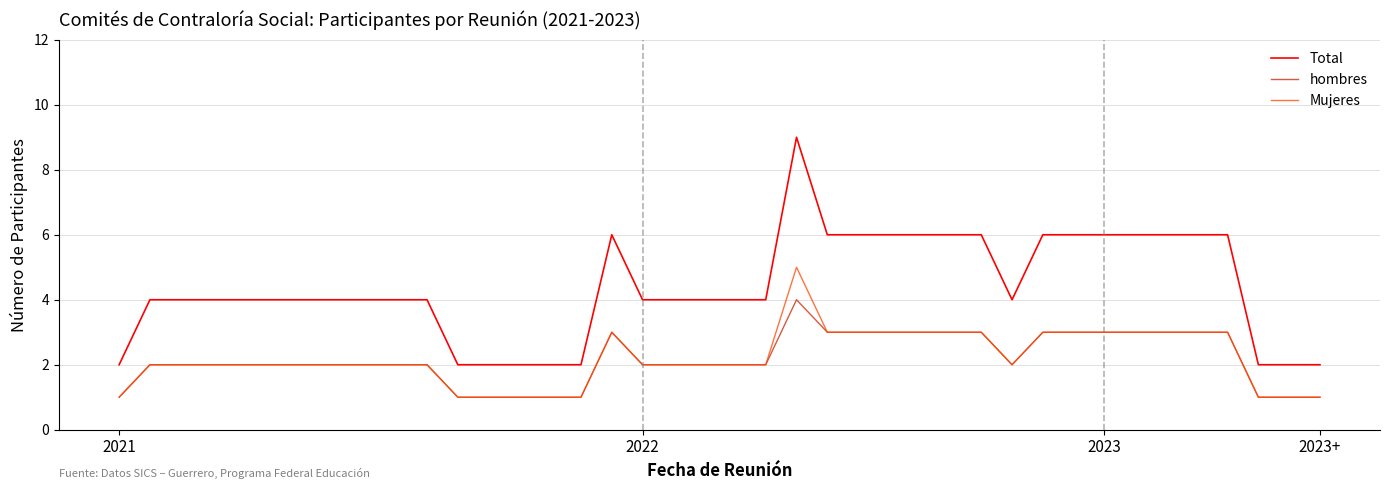

Does the chart have visible grid lines?

Yes